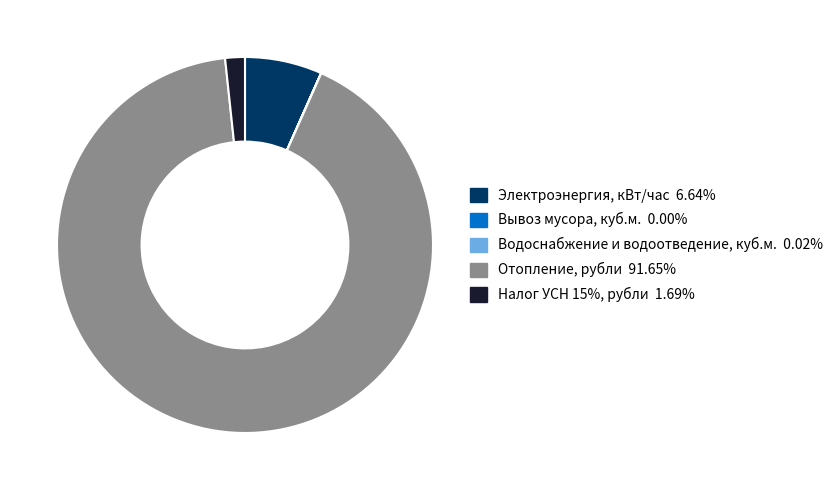

The Электроэнергия, кВт/час slice represents 7% of the pie. True or false?

True